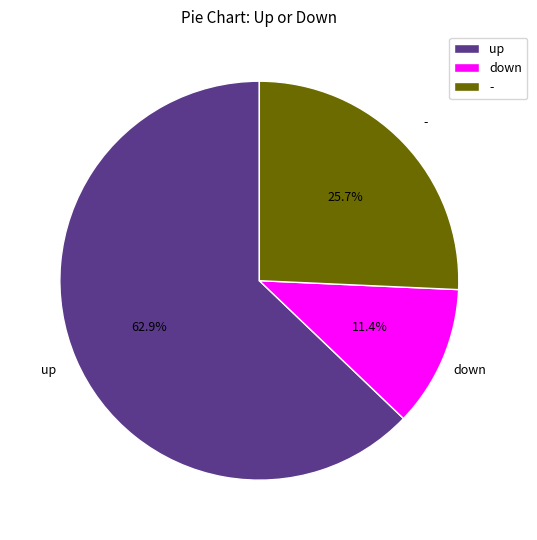

To the nearest percent, what is the combined percentage of down and up?

74%